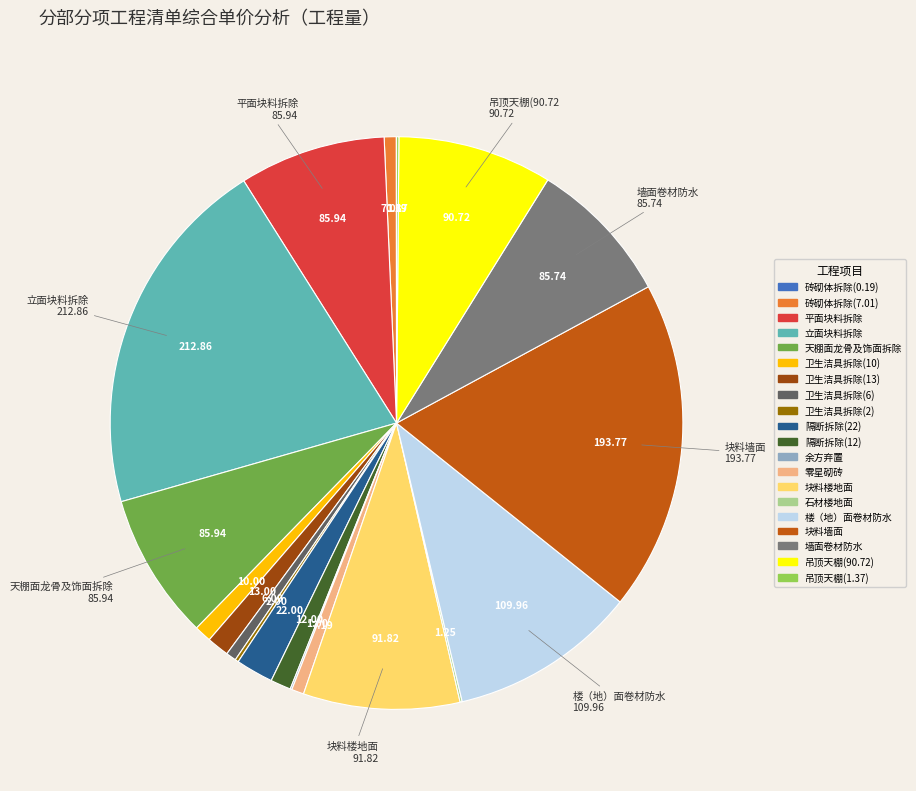

What is the largest slice in the pie chart?

立面块料拆除